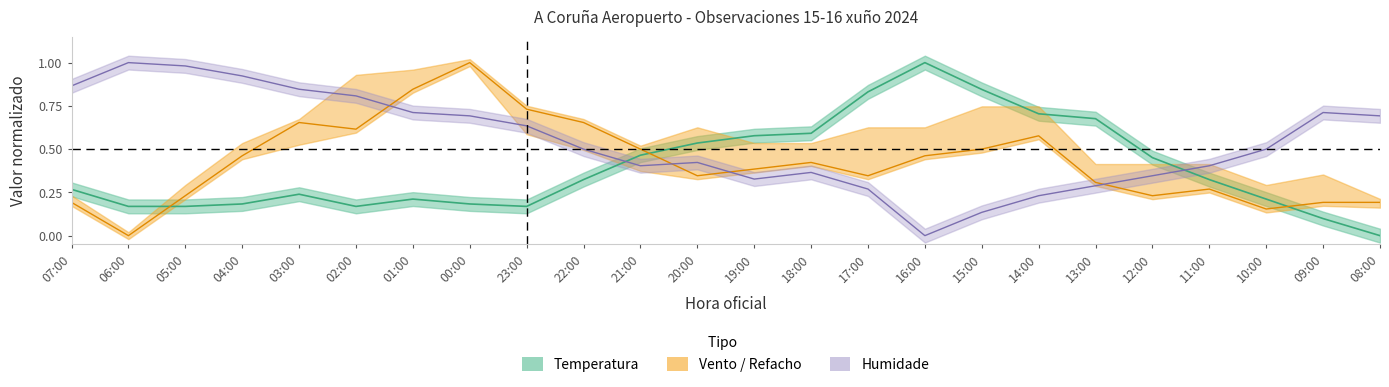

Reading left to right, extract all data points from this chart.

Temperatura: 0.3	0.2	0.2	0.2	0.2	0.2	0.2	0.2	0.2	0.3	0.5	0.5	0.6	0.6	0.8	1.0	0.8	0.7	0.7	0.5	0.3	0.2	0.1	0.0
Humidade: 0.9	1.0	1.0	0.9	0.8	0.8	0.7	0.7	0.6	0.5	0.4	0.4	0.3	0.4	0.3	0.0	0.1	0.2	0.3	0.3	0.4	0.5	0.7	0.7
Vento: 0.2	0.0	0.2	0.5	0.7	0.6	0.8	1.0	0.7	0.7	0.5	0.3	0.4	0.4	0.3	0.5	0.5	0.6	0.3	0.2	0.3	0.2	0.2	0.2